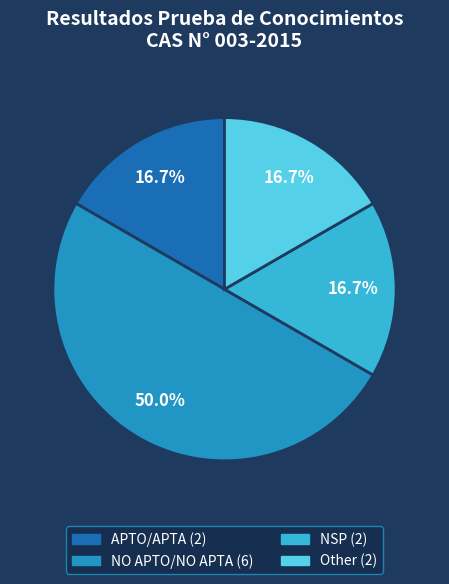

Does APTO/APTA account for over 50% of the chart?

No